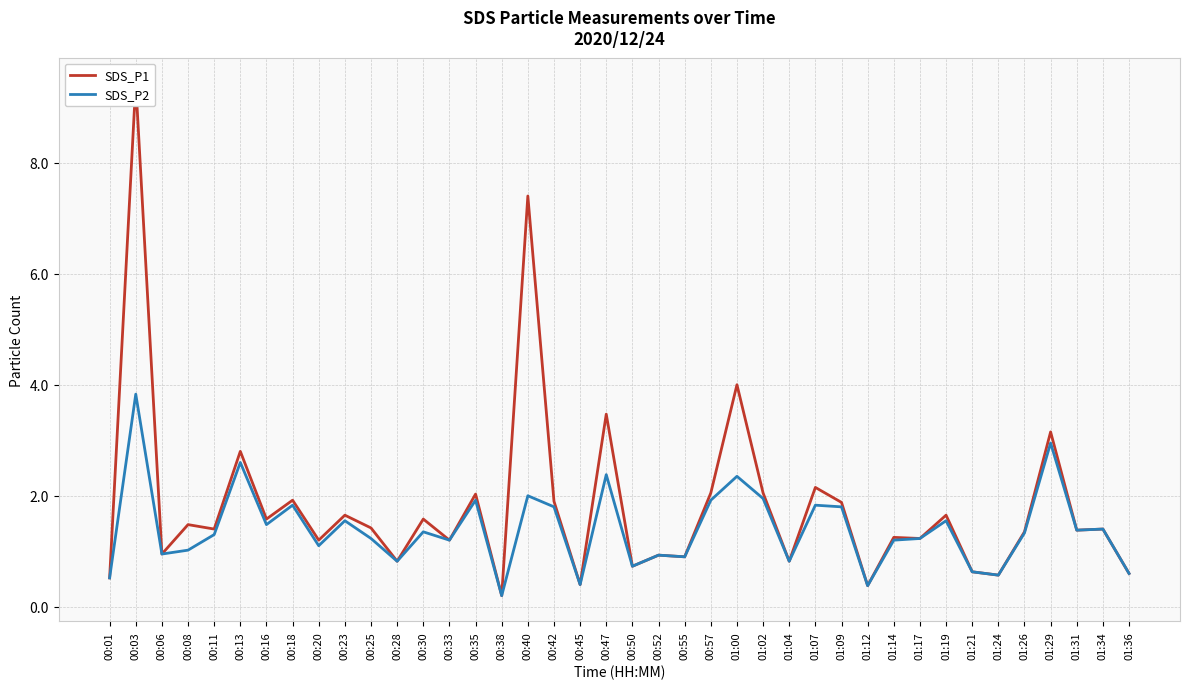

What is the label of the 27th point from the left?

01:04